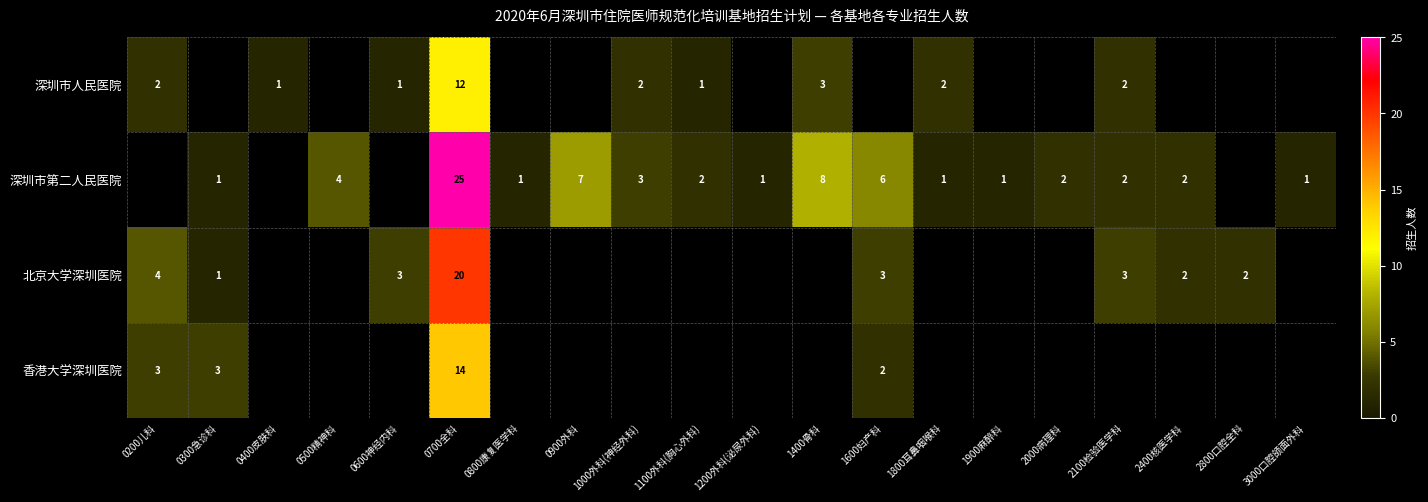

The value of 北京大学深圳医院 at 2400核医学科 is 2. True or false?

True